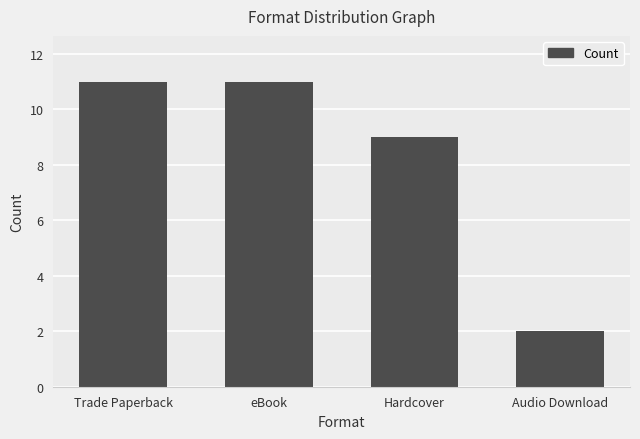

At which category does the chart reach its minimum across all series?

Audio Download